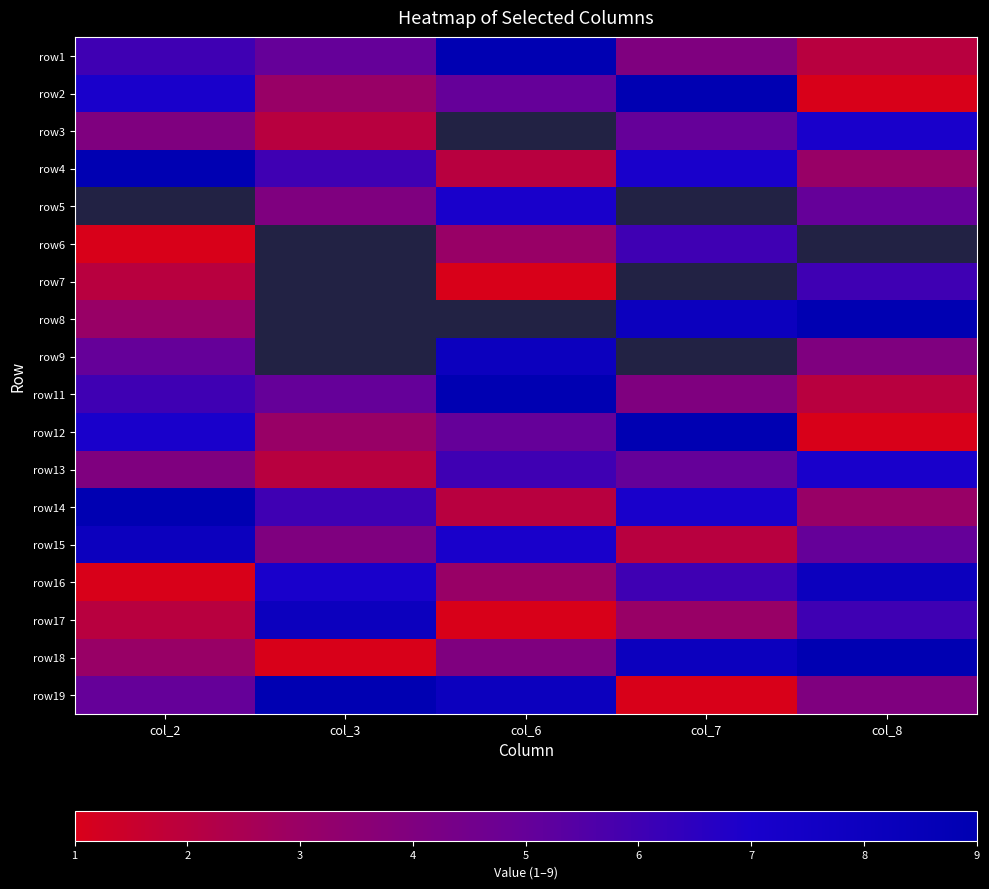

Is it true that row13 equals 7.9 at col_7?

False